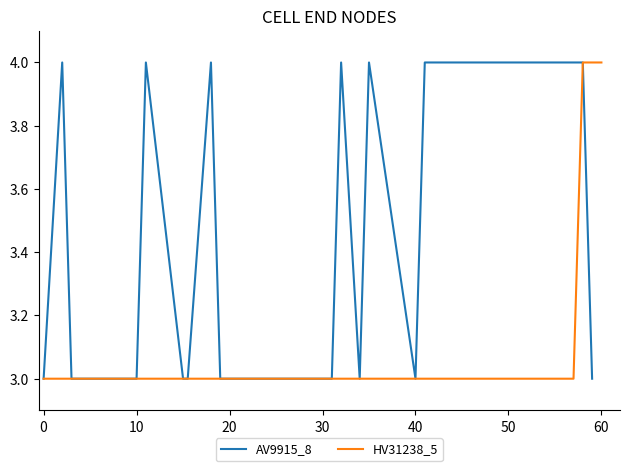

Which category has the highest value across all series?

2